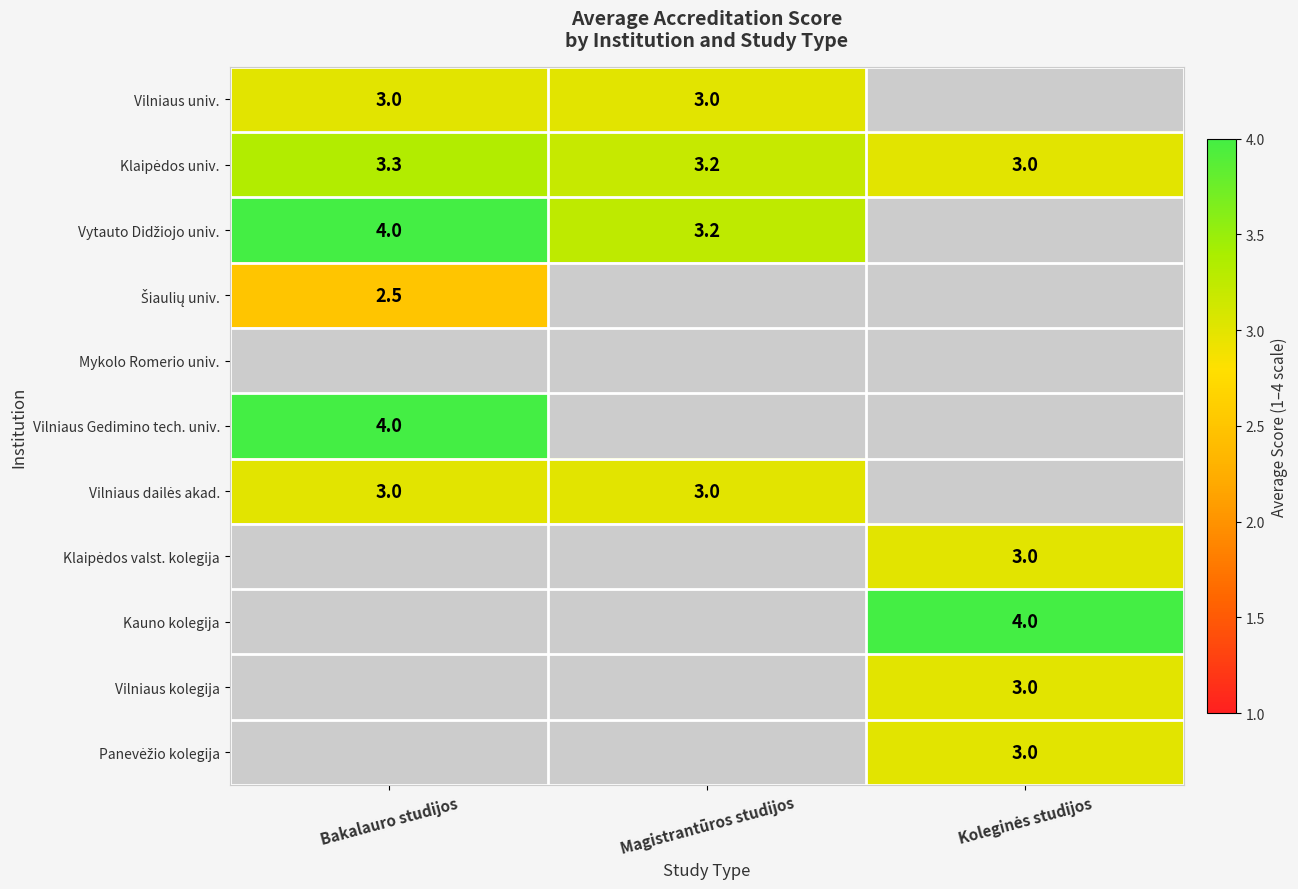

At which label does Vilniaus Gedimino tech. univ. reach its minimum?

Bakalauro studijos